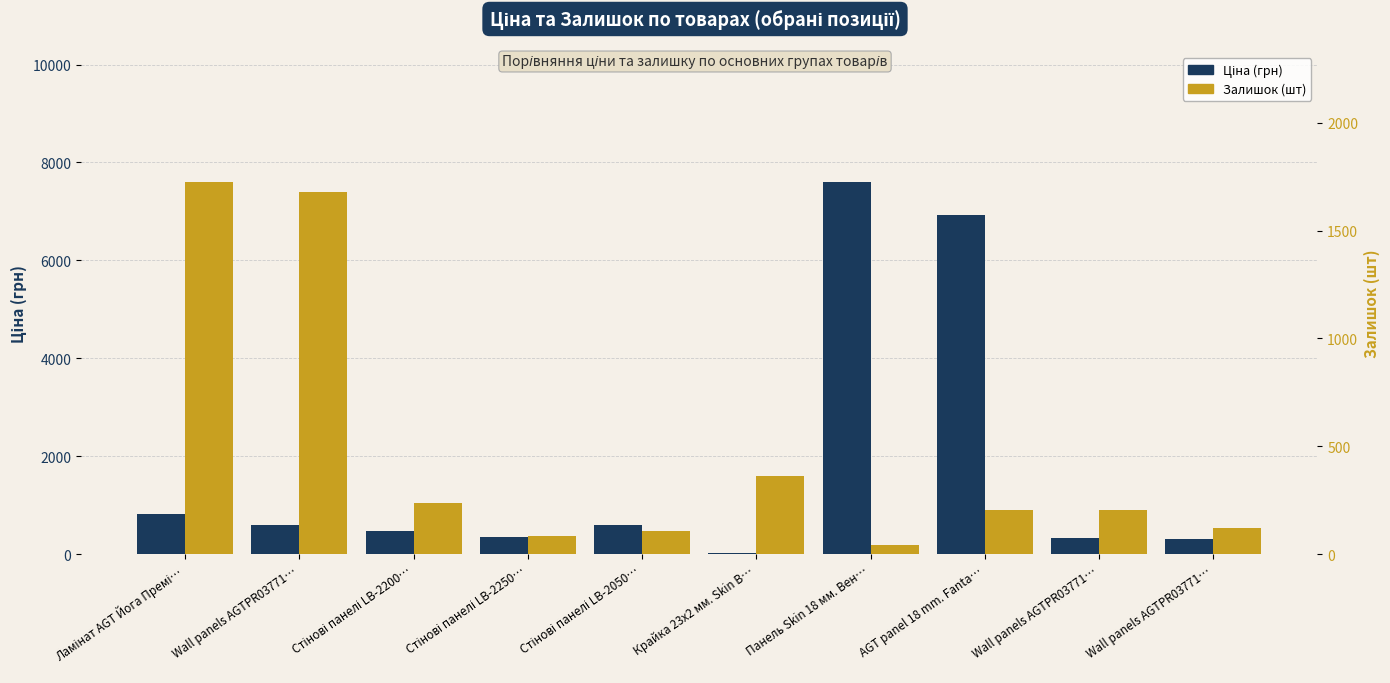

Is the value of Ціна (грн) at Wall panels AGTPR03771… greater than the value of Залишок (шт) at Ламінат AGT Йога Премі…?

No